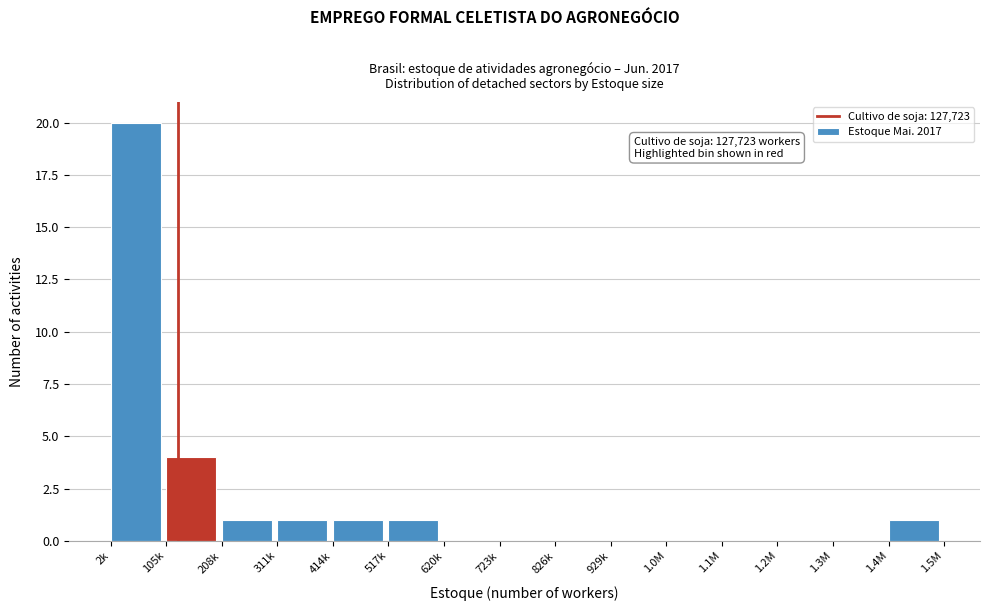

Reading right to left, list all the values displayed in this chart.

1.4M=1	1.3M=0	1.2M=0	1.1M=0	1.0M=0	929k=0	826k=0	723k=0	620k=0	517k=1	414k=1	311k=1	208k=1	105k=4	2k=20